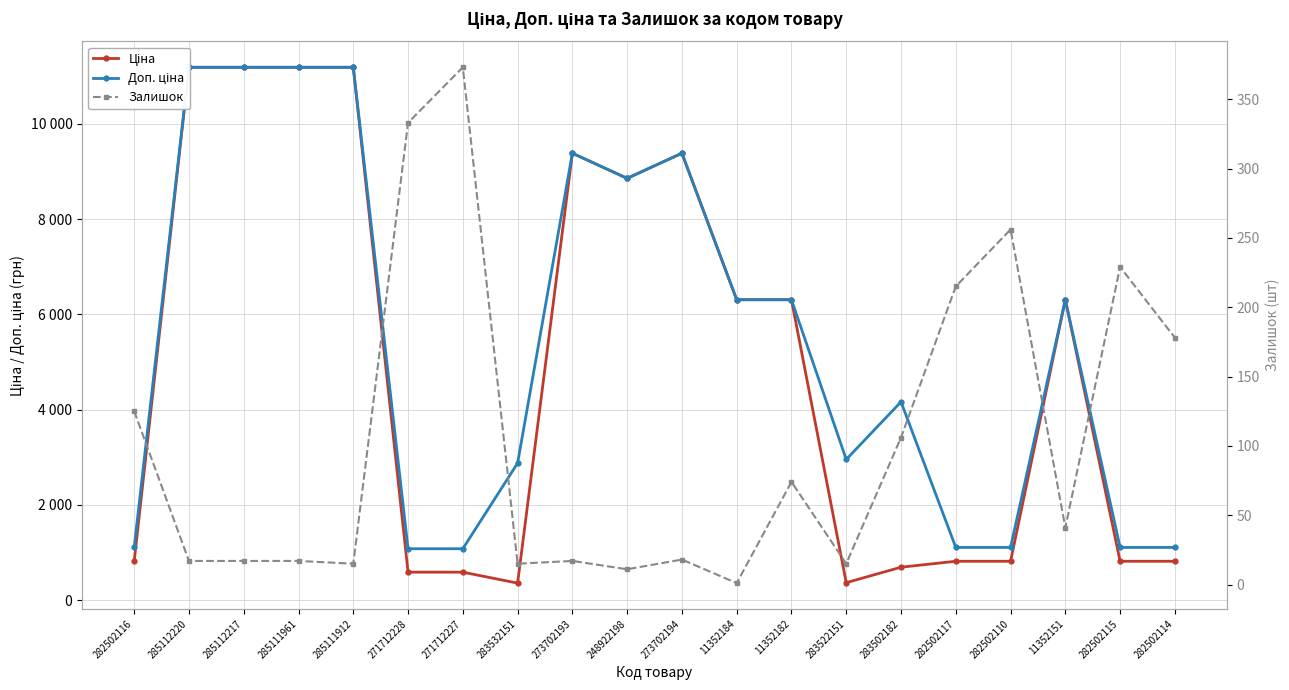

What is the sum of all Залишок values?

2073.0